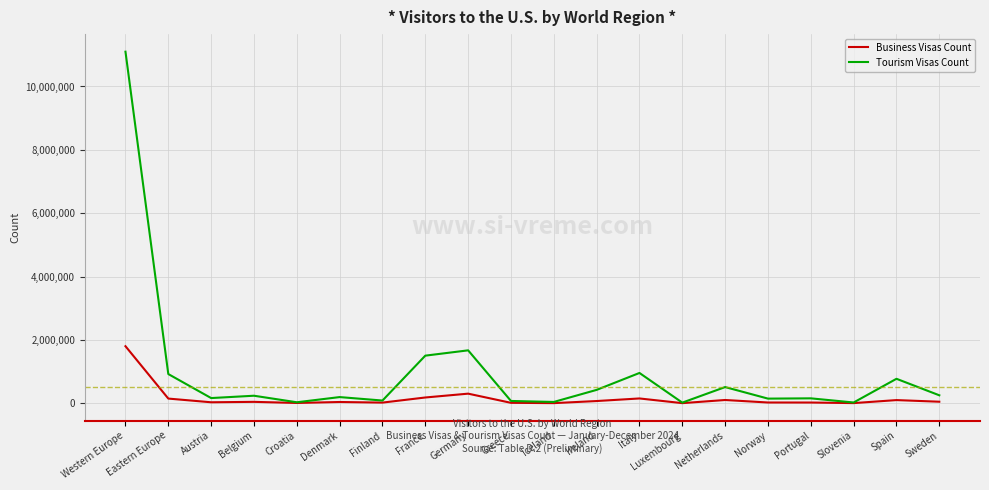

Which series has the widest spread of values?

Tourism Visas Count